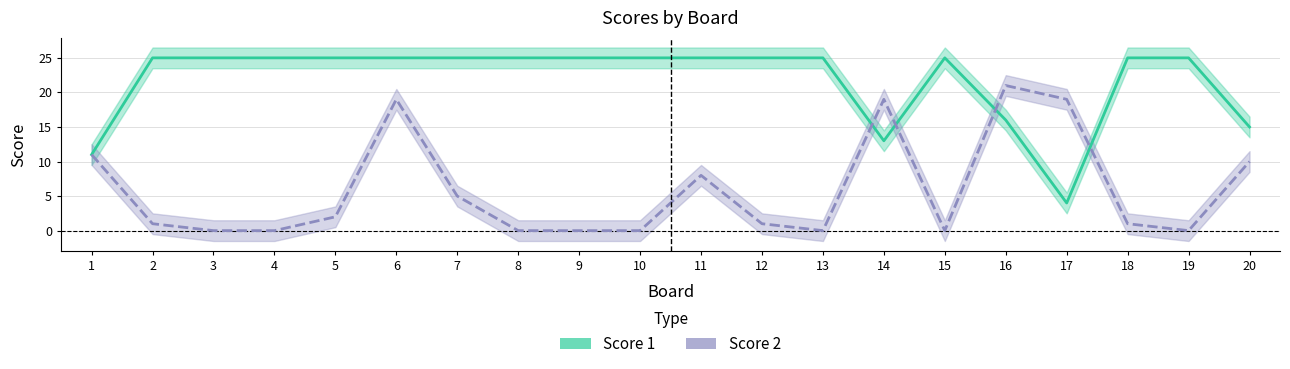

True or false: Score 2 and Score 1 intersect in this chart.

True